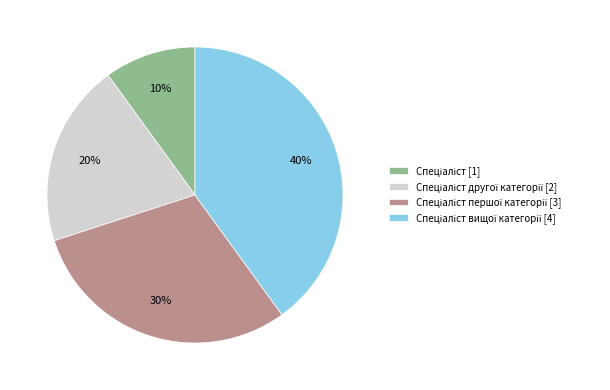

To the nearest percent, what is the difference between the largest and smallest slice percentages?

30%